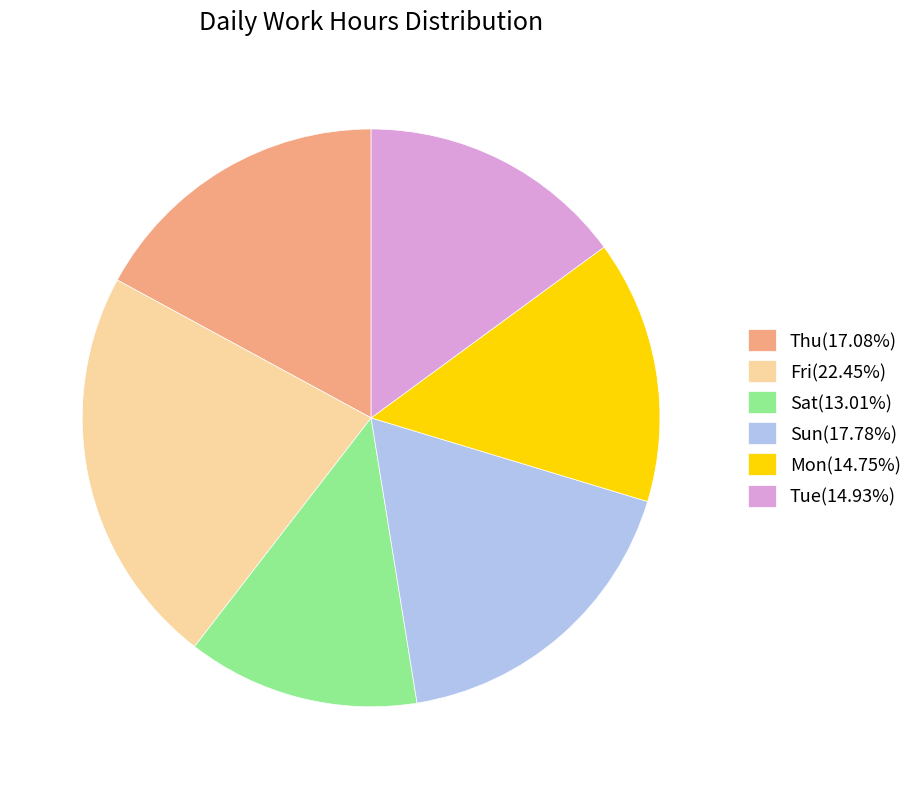

What is the ratio of the value at Thu(17.08%) to the value at Mon(14.75%)?

1.2